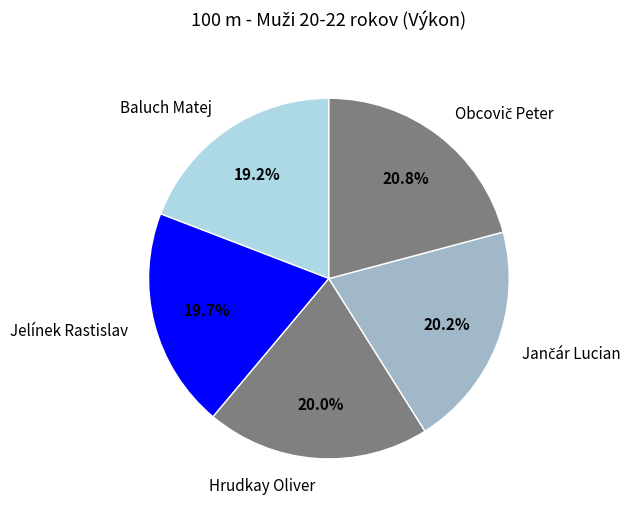

Do Baluch Matej and Hrudkay Oliver together represent more than half of the pie?

No